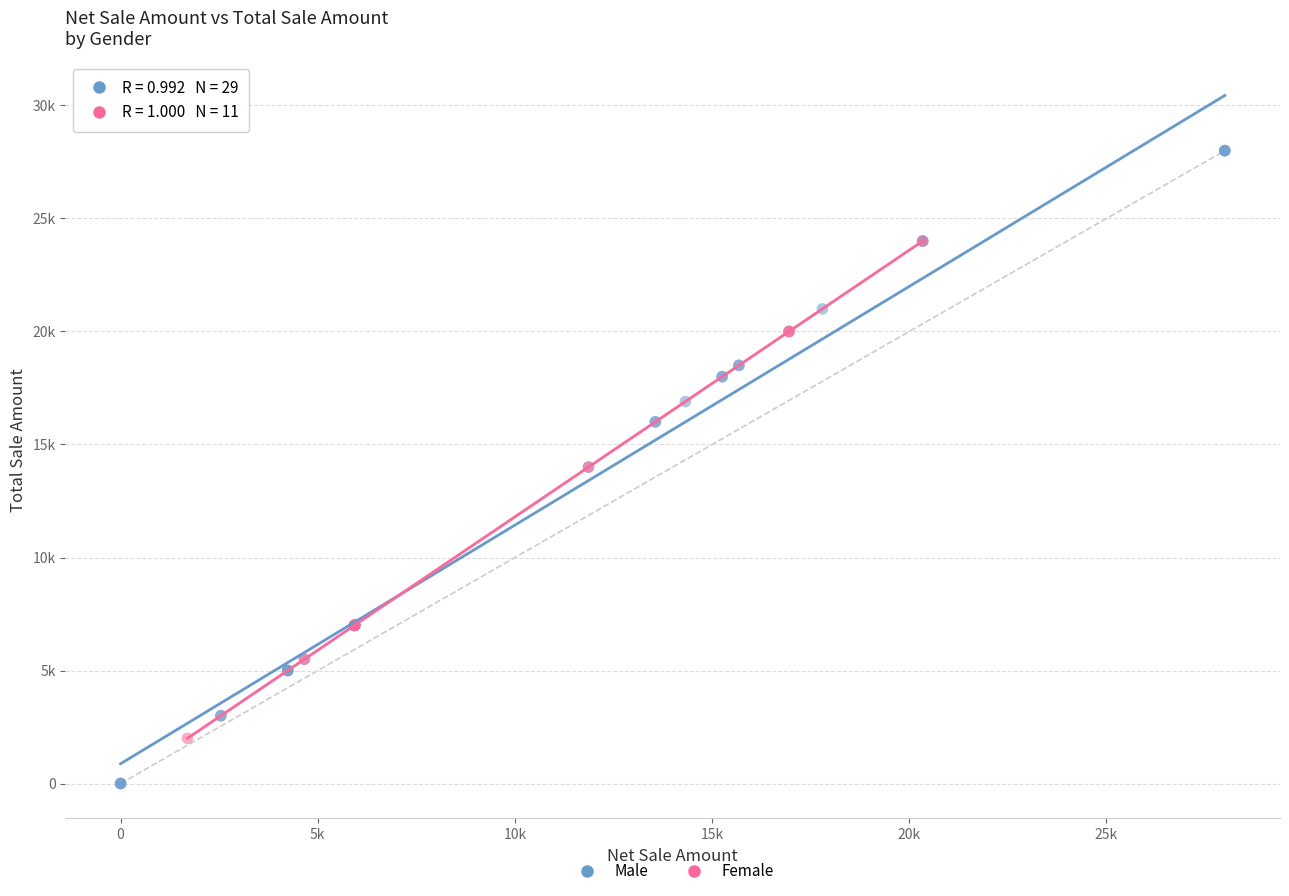

Which series has the widest spread of Y values?

Male